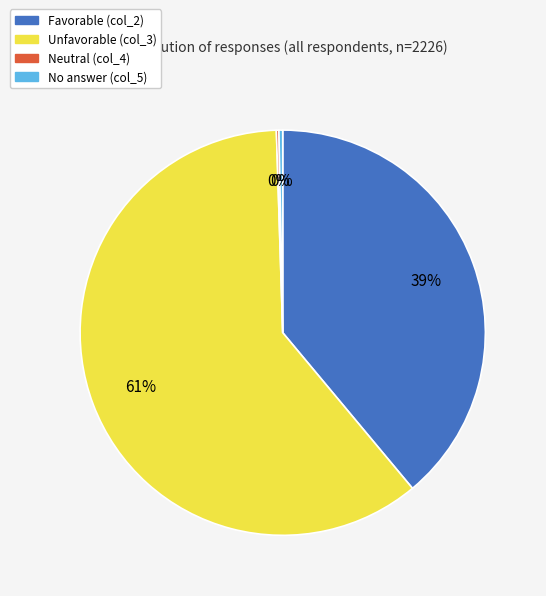

To the nearest percent, what is the average slice percentage?

25%